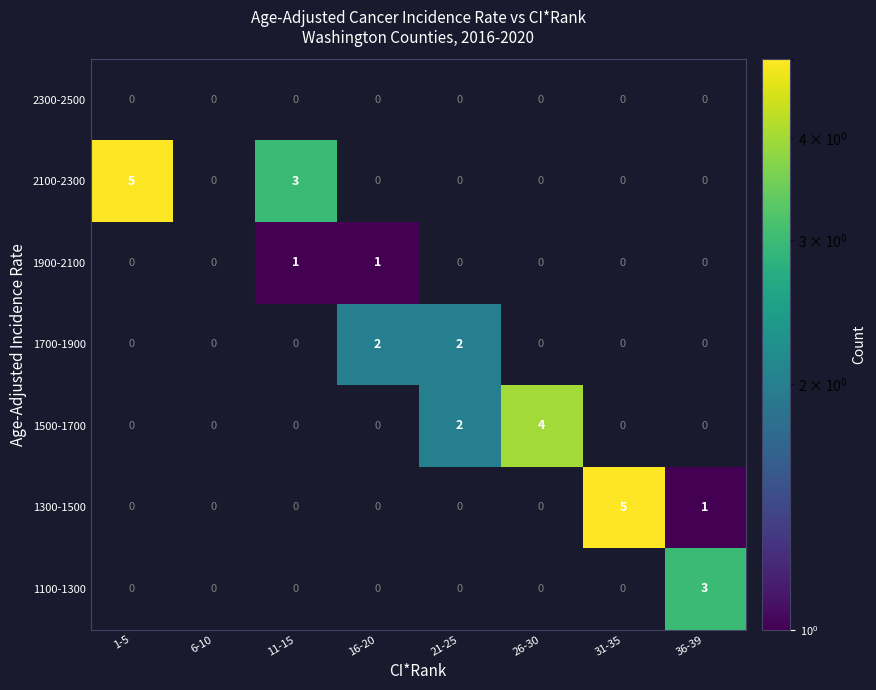

What is the difference between the maximum and minimum values in the 1500-1700 series?

4